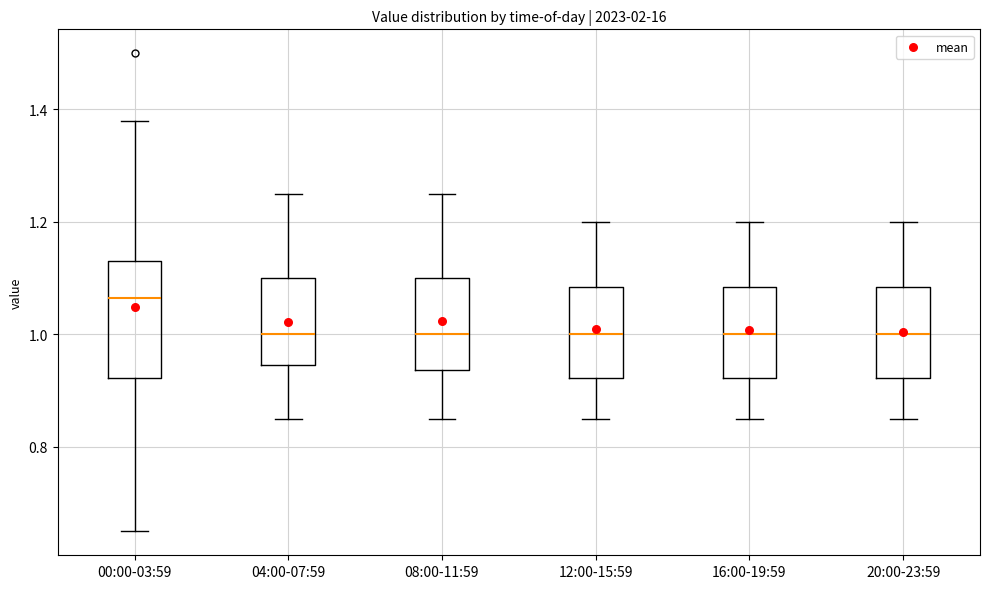

Where does the median line of the box for 12:00-15:59 sit on the y-axis? The values are not printed on the chart, so give them approximately, as read against the axis.

1.00